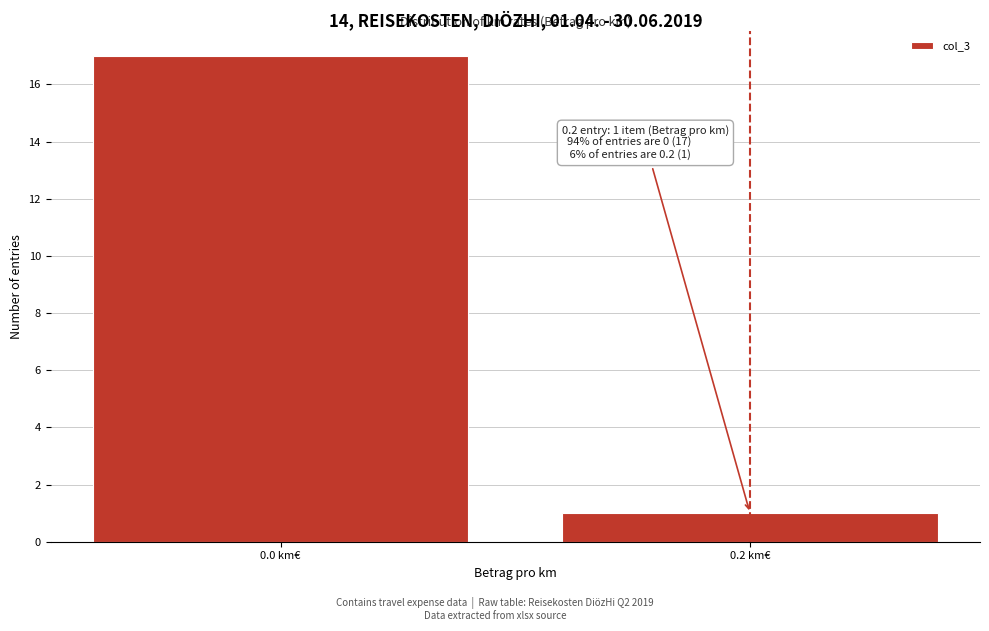

Reading left to right, transcribe all the data shown in this chart.

0.0 km€=17	0.2 km€=1